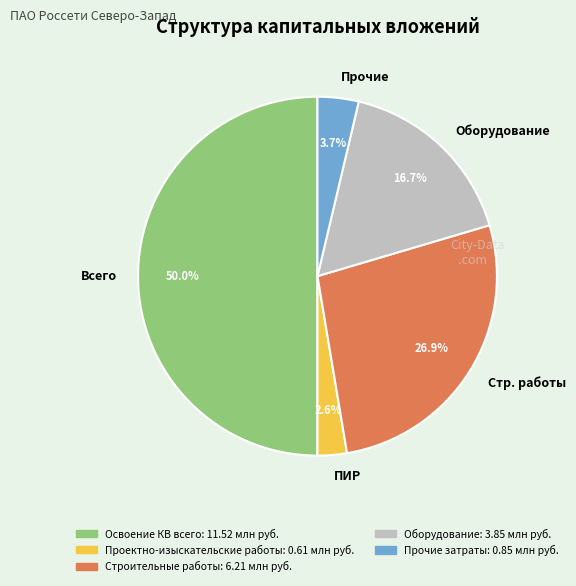

Rank the categories by value from lowest to highest.

ПИР, Прочие, Оборудование, Стр. работы, Всего